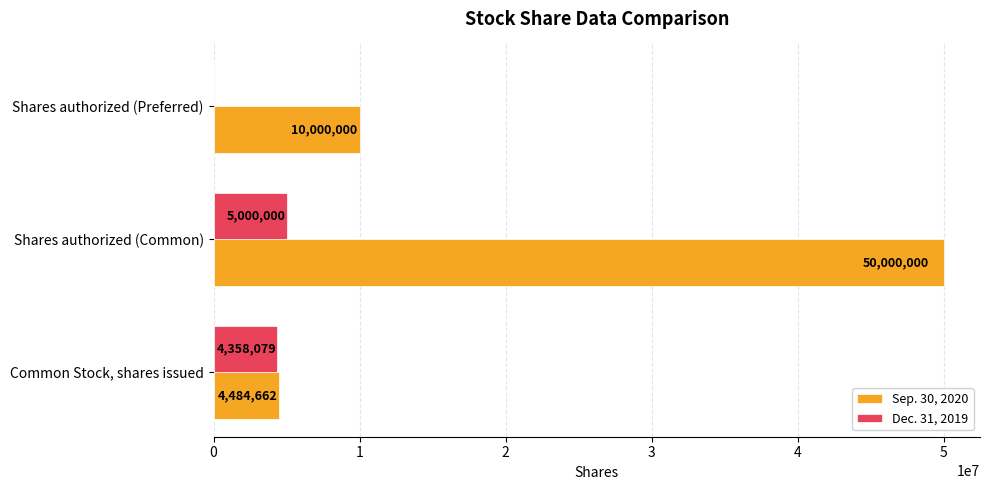

Which series changed the most between Common Stock, shares issued and Shares authorized (Preferred)?

Sep. 30, 2020